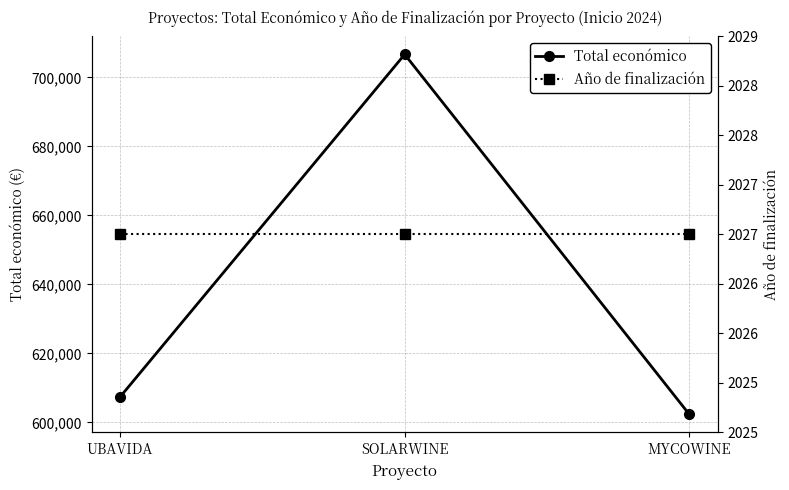

The value of Total económico at SOLARWINE is 706697.0. True or false?

True